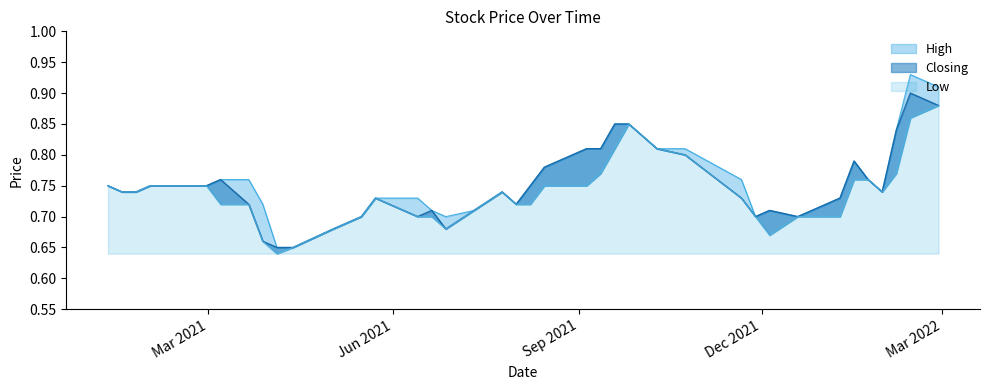

Between 26/09/2021 and 15/08/2021, which series saw the biggest shift?

Low